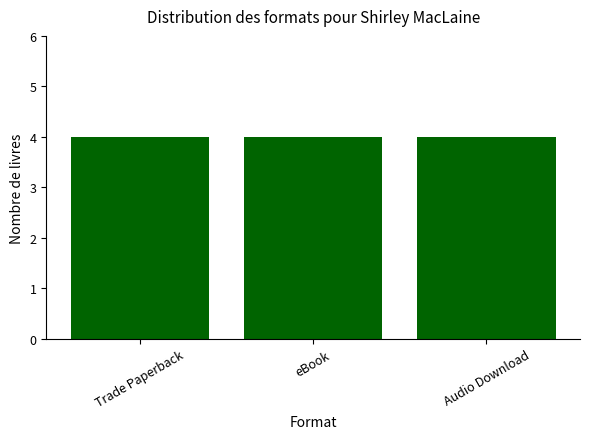

At which label is the value closest to 307287256?

Trade Paperback